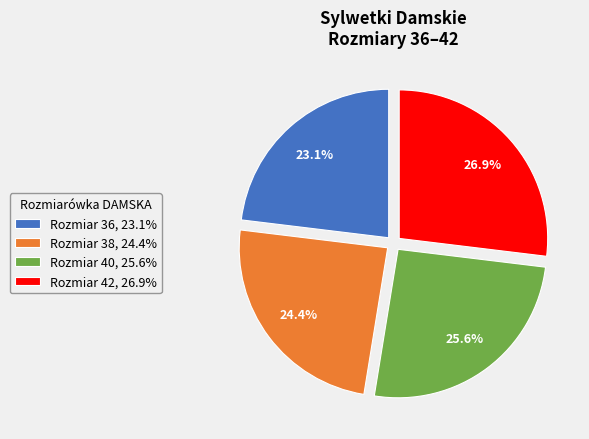

Which slice is the largest?

Rozmiar 42, 26.9%